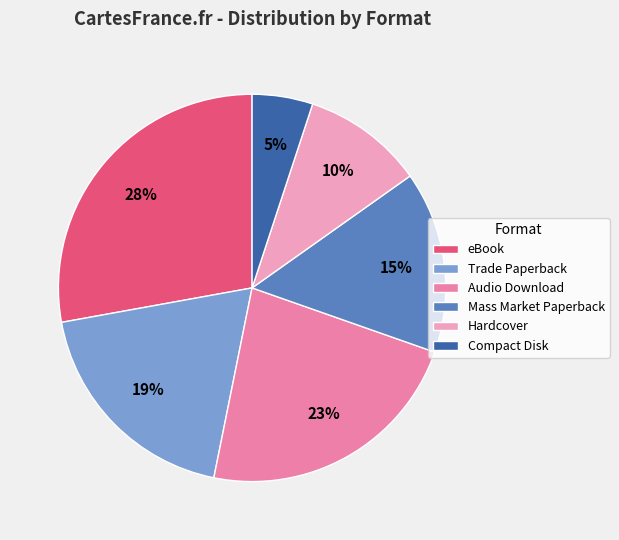

Do eBook and Trade Paperback together represent more than half of the pie?

No